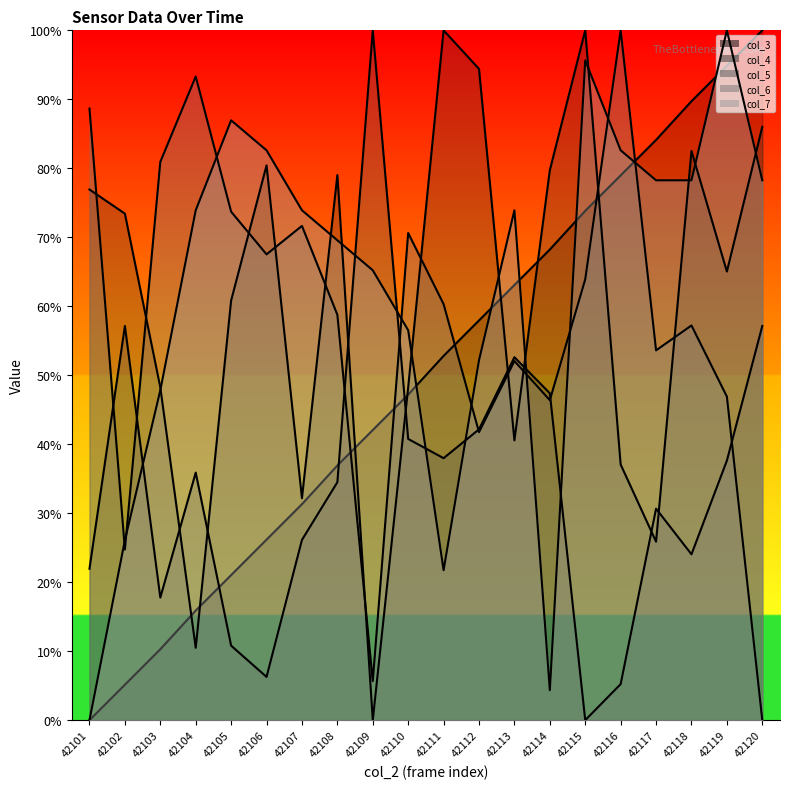

Does the chart display data point markers on the line(s)?

No